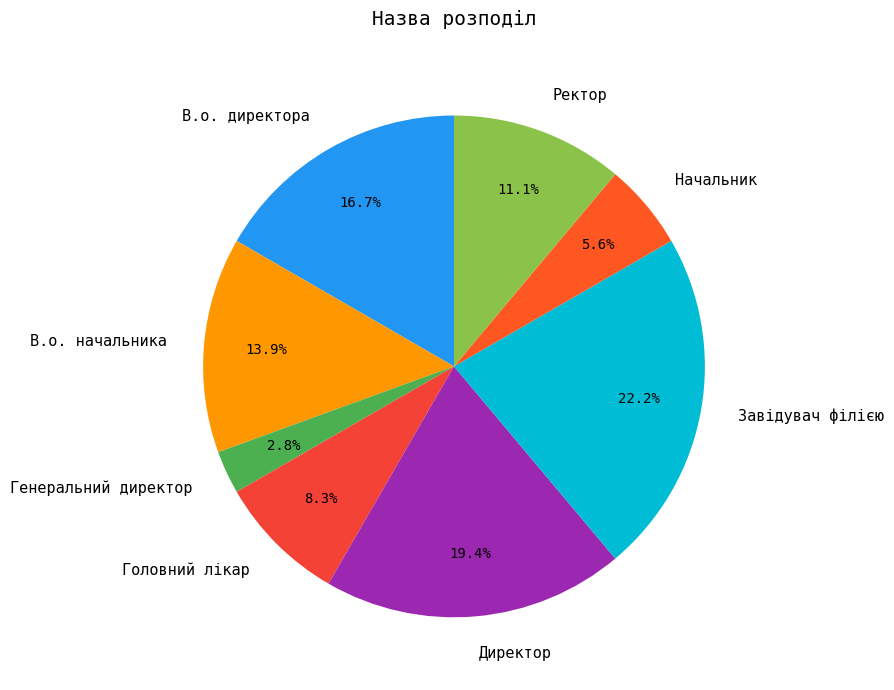

To the nearest percent, what is the difference between the Генеральний директор and В.о. начальника slice percentages?

11%